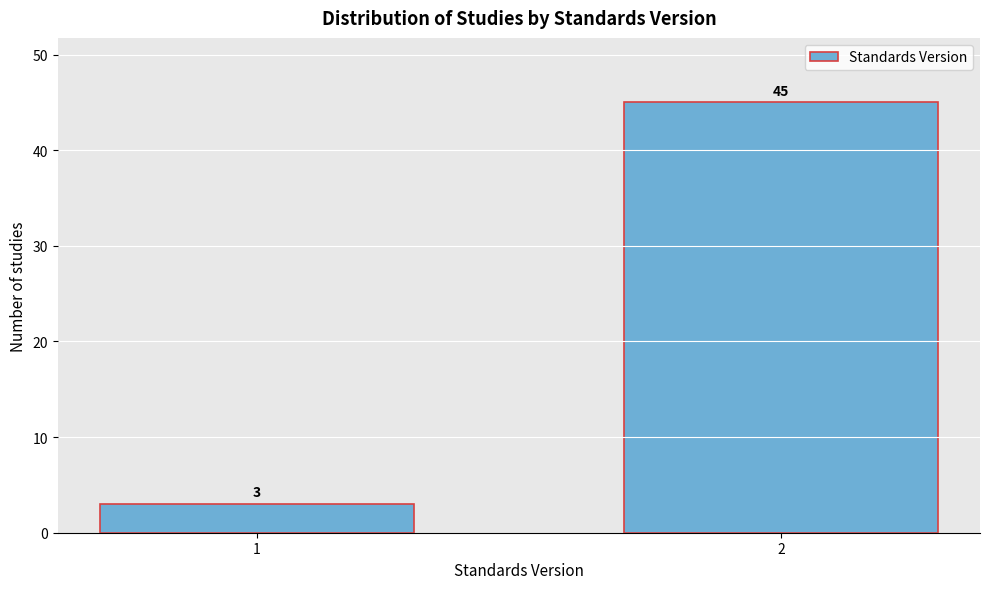

Reading left to right, list all the values displayed in this chart.

3	45